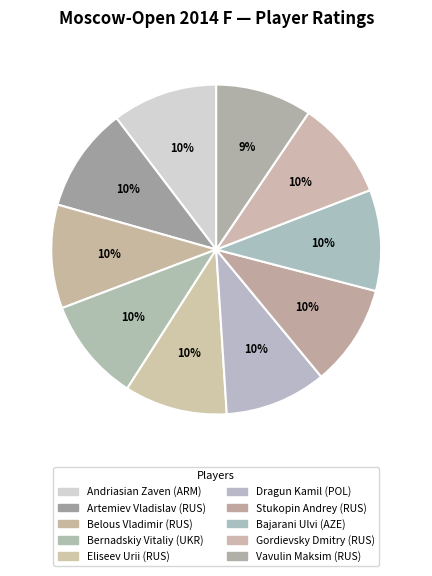

What percentage do Eliseev Urii (RUS) and Gordievsky Dmitry (RUS) together represent?

19.8%